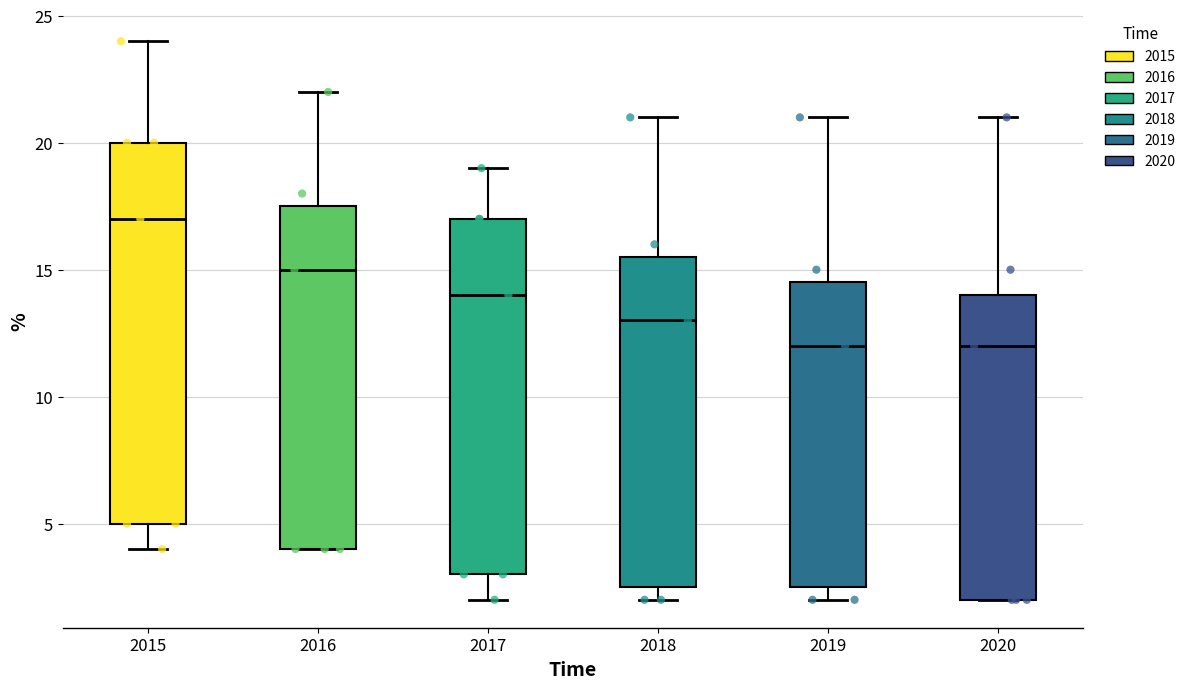

Comparing the boxes themselves (not the whiskers), which one is the tallest?

2015